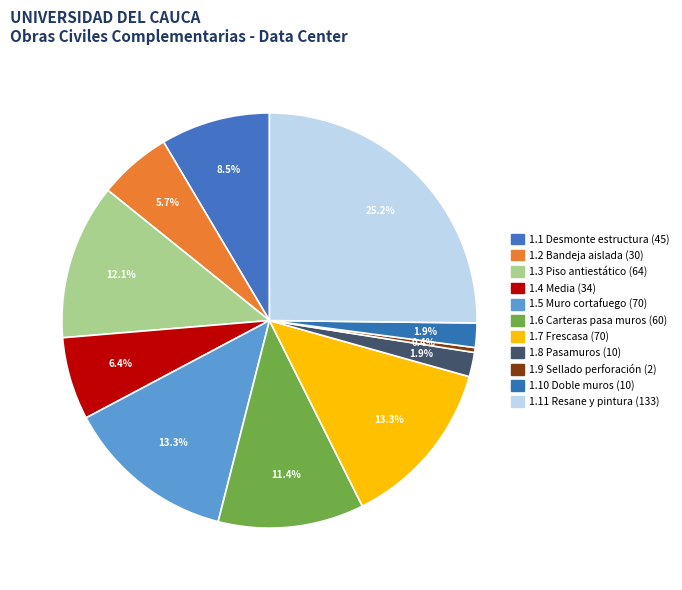

How many slices are in this pie chart?

11